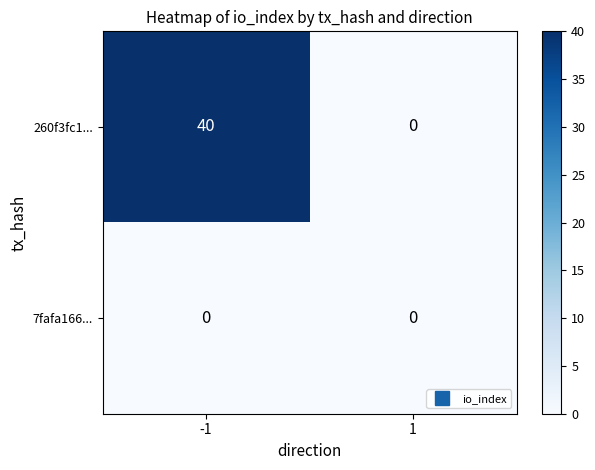

Which category has the highest value across all series?

-1